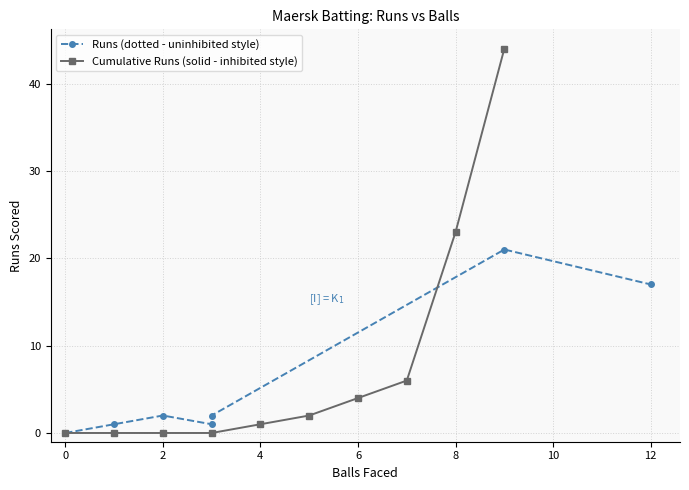

True or false: Cumulative Runs (solid - inhibited style) has a value of 0 at 0.

True